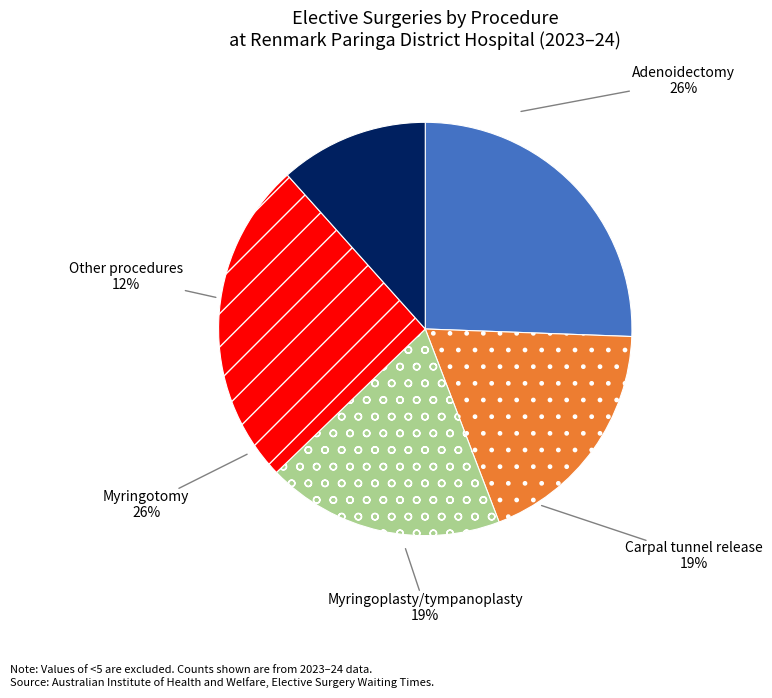

To the nearest percent, what is the combined percentage of Carpal tunnel release and Other procedures?

30%